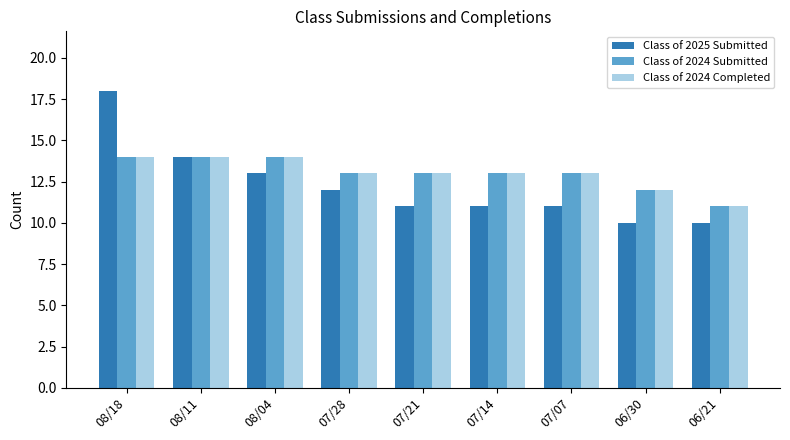

How many Class of 2024 Submitted values are between 13 and 14?

7